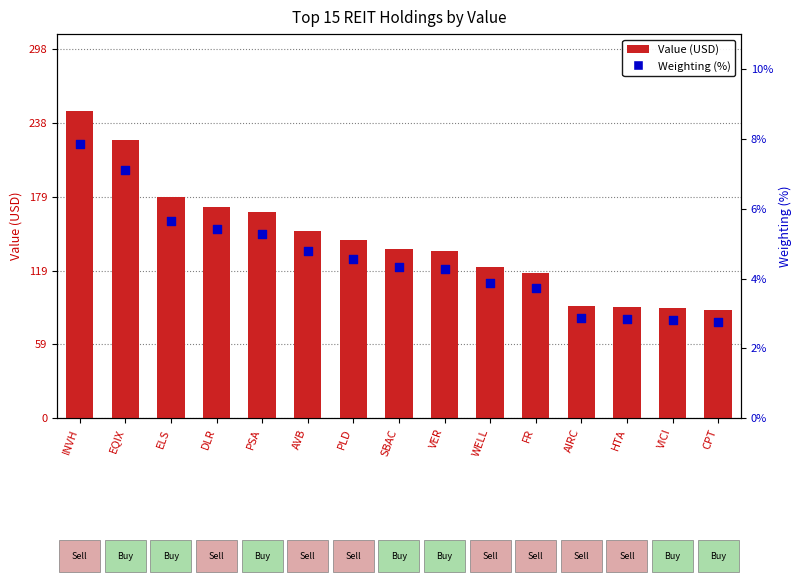

Which series reaches the minimum Y coordinate?

Weighting (%)